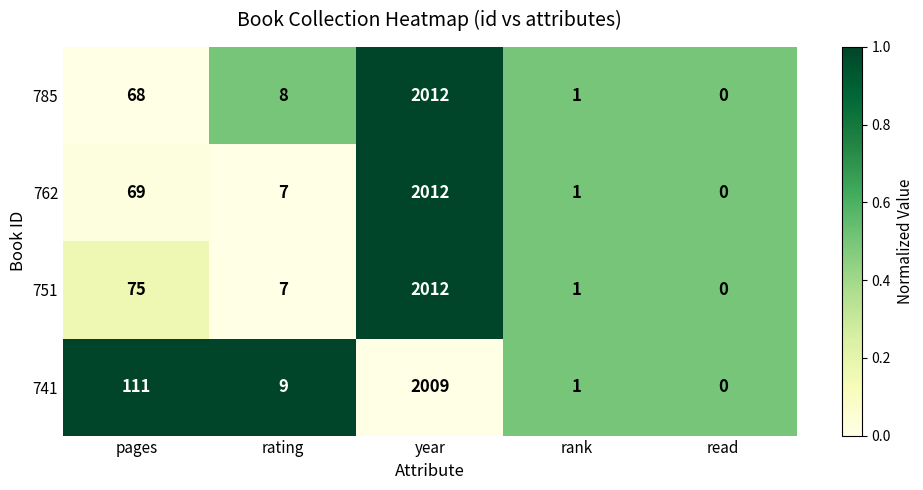

What is the total value across all series at pages?

323